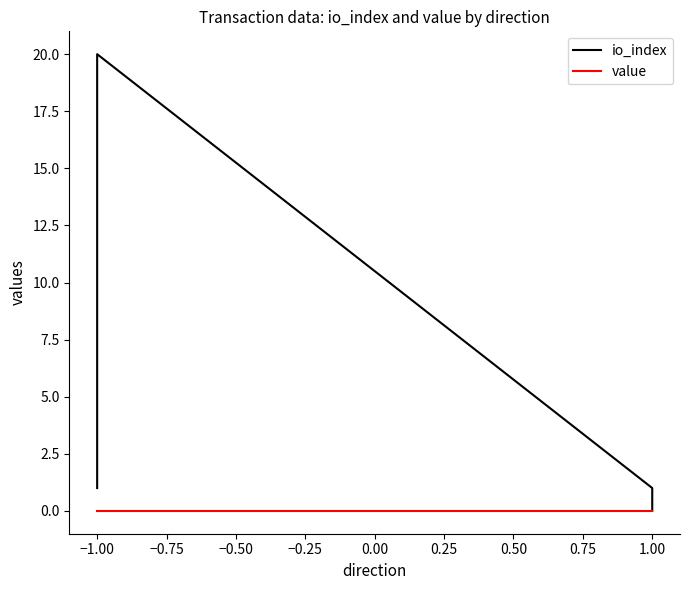

What is the sum of all io_index values?

22.0